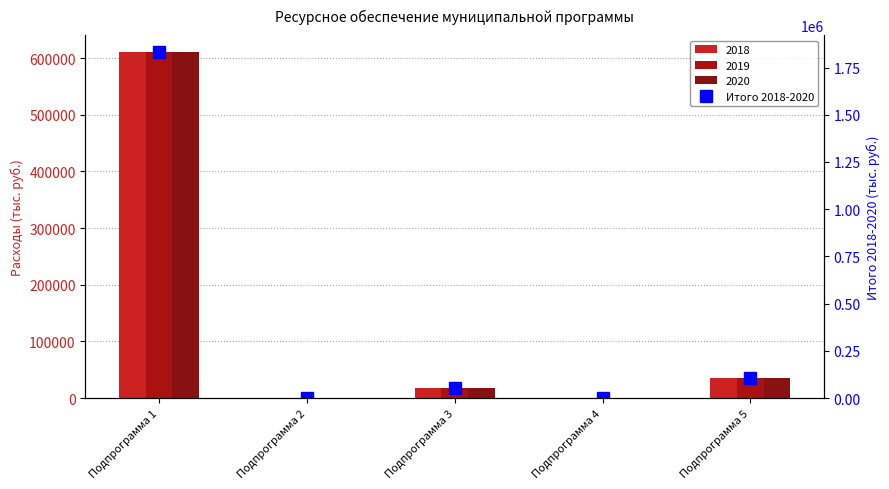

What is the difference between the values at Подпрограмма 3 and Подпрограмма 4?

52086.0